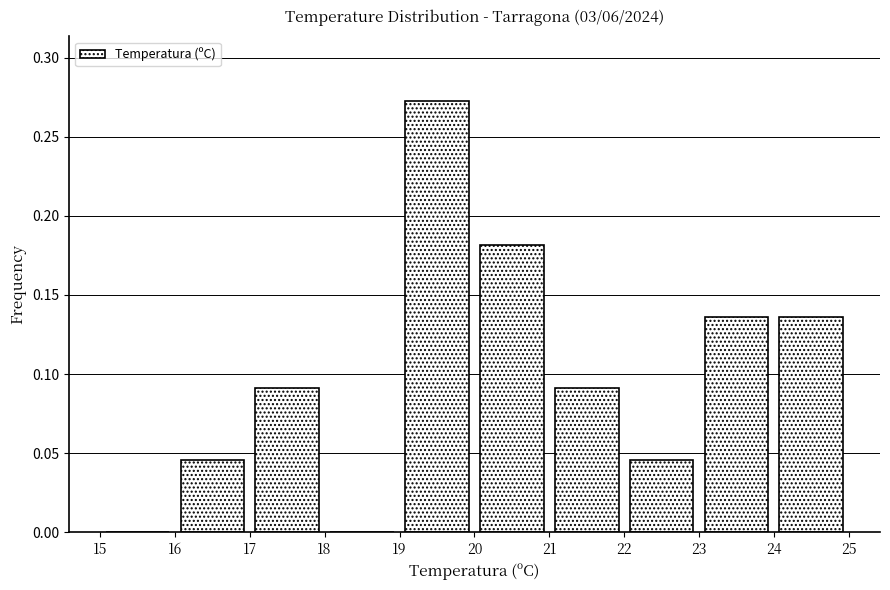

Which range on the x-axis has the tallest bar?

19 to 20